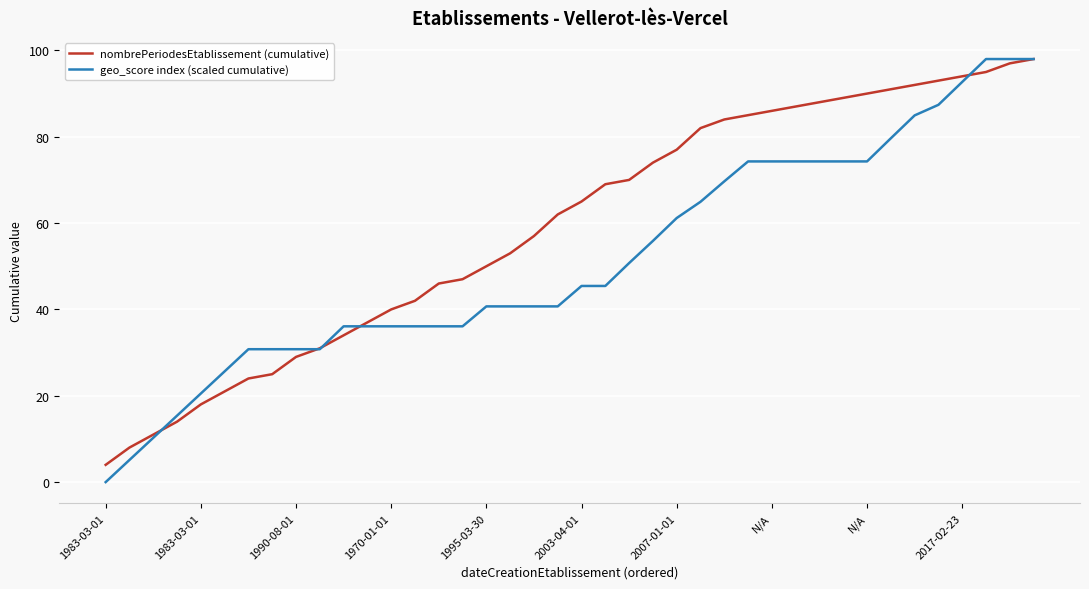

Reading left to right, list all the values displayed in this chart.

nombrePeriodesEtablissement (cumulative): 4.0	8.0	11.0	14.0	18.0	21.0	24.0	25.0	29.0	31.0	34.0	37.0	40.0	42.0	46.0	47.0	50.0	53.0	57.0	62.0	65.0	69.0	70.0	74.0	77.0	82.0	84.0	85.0	86.0	87.0	88.0	89.0	90.0	91.0	92.0	93.0	94.0	95.0	97.0	98.0
geo_score index (scaled cumulative): 0.0	5.1	10.3	15.4	20.5	25.7	30.8	30.8	30.8	30.8	36.1	36.1	36.1	36.1	36.1	36.1	40.7	40.7	40.7	40.7	45.4	45.4	50.7	55.9	61.2	64.9	69.7	74.3	74.3	74.3	74.3	74.3	74.3	79.6	84.9	87.4	92.7	98.0	98.0	98.0